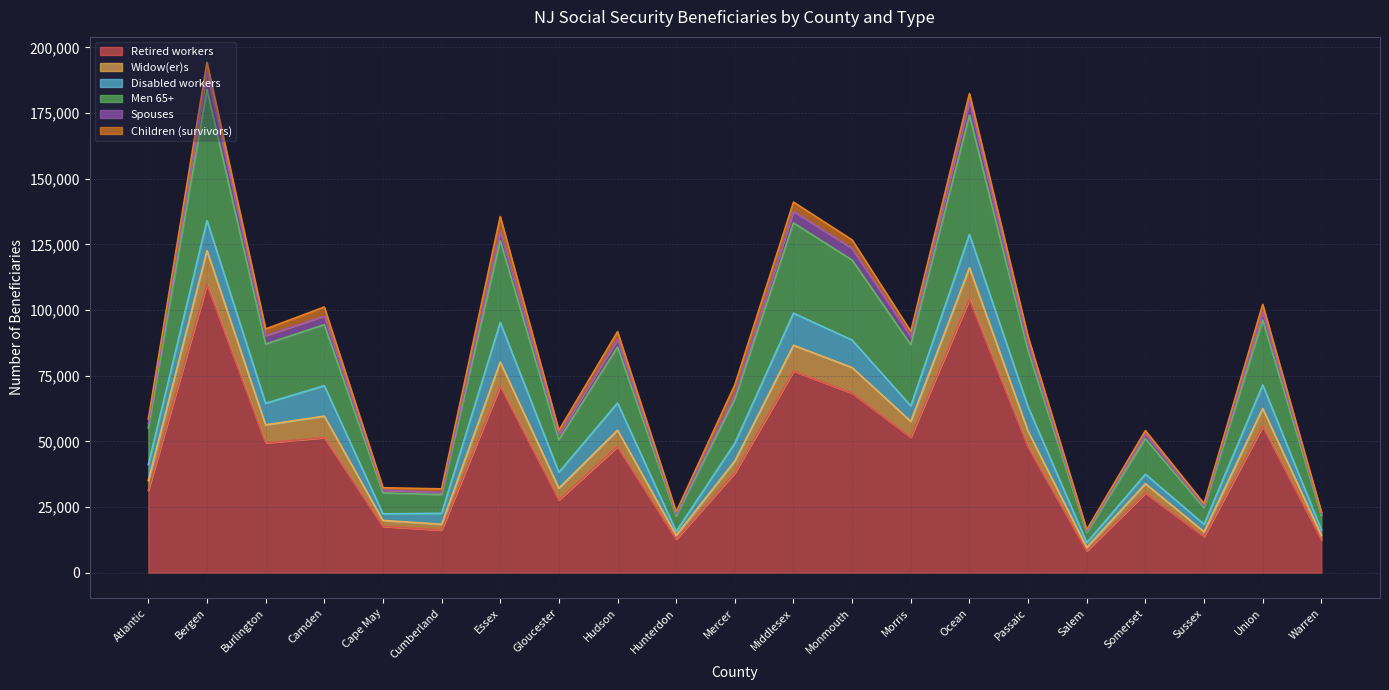

Between Burlington and Cape May, which is larger?

Burlington